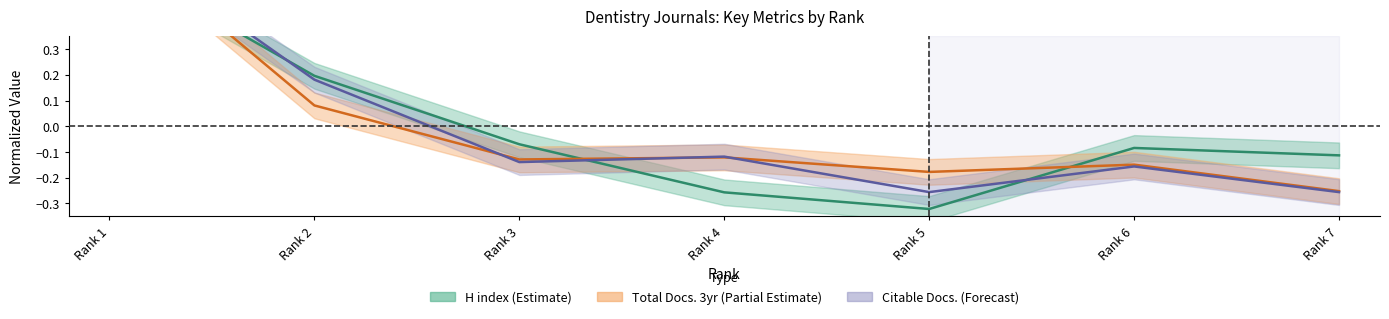

True or false: Total Docs. (3years) has more than 2 points higher than both neighbors.

False